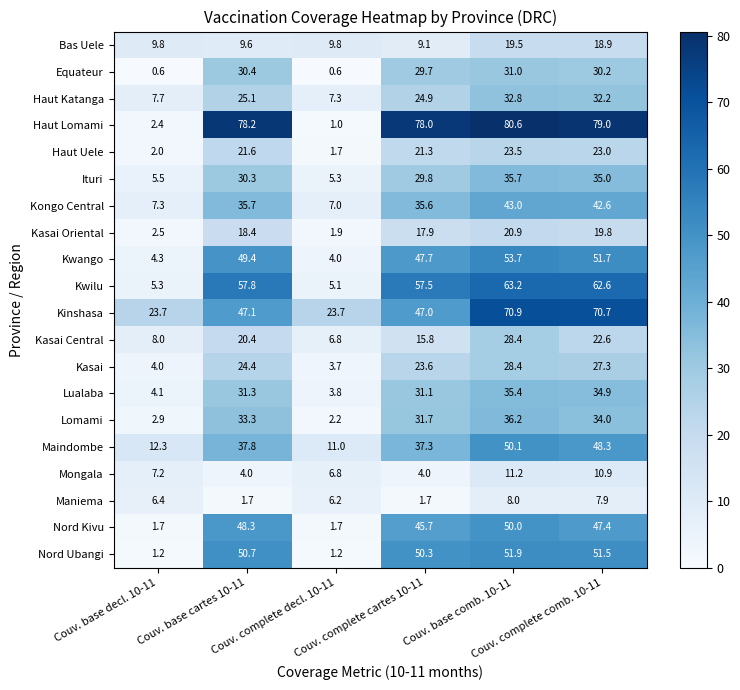

What is the average value of the Lualaba series?

23.4